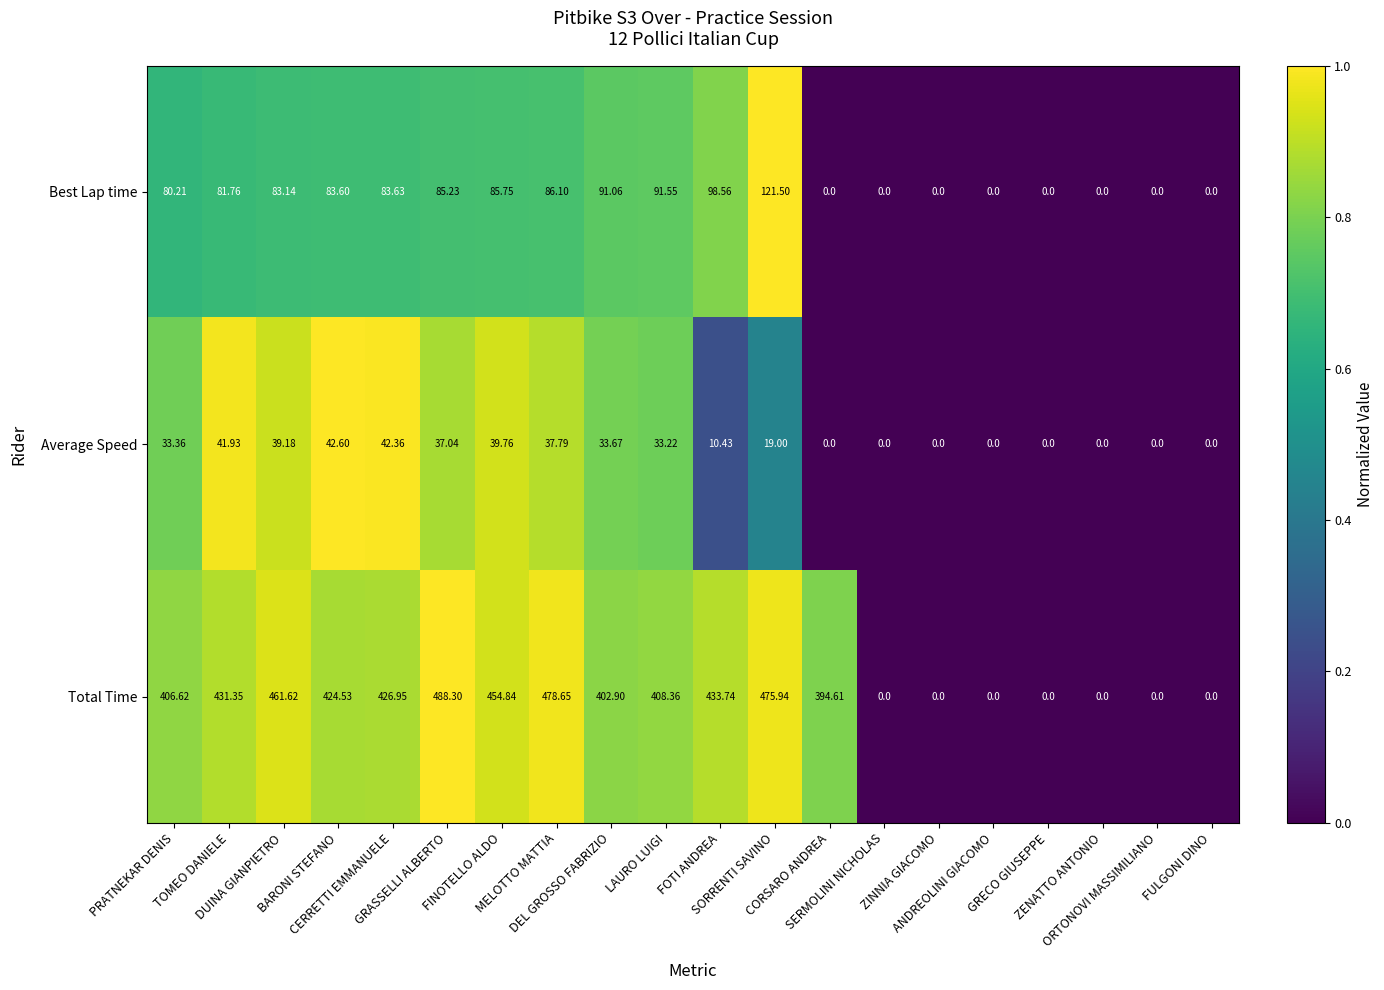

How many distinct data groups are displayed?

3